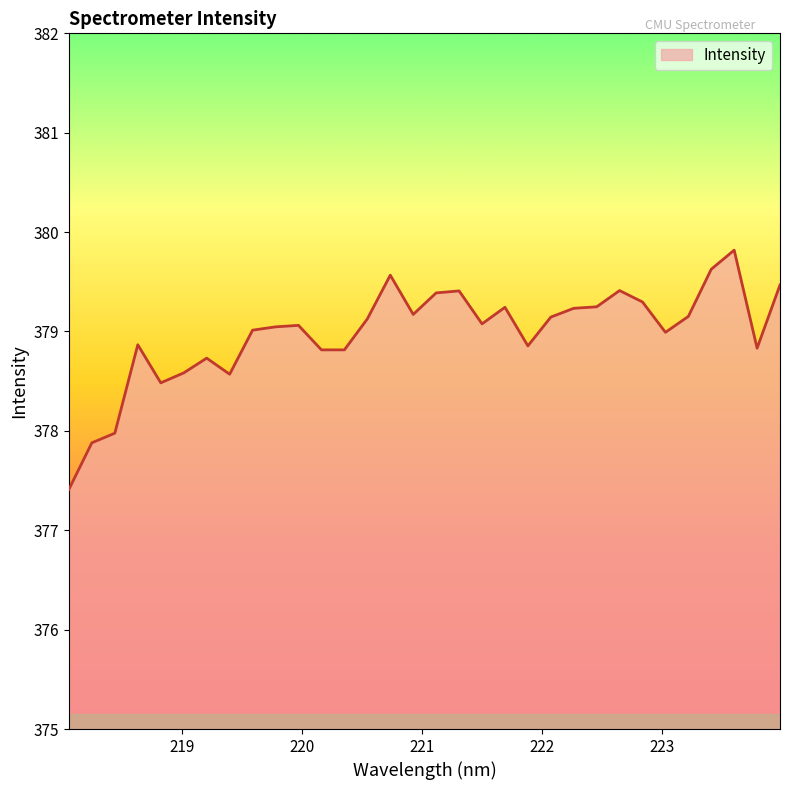

What is the greatest value displayed?

379.8